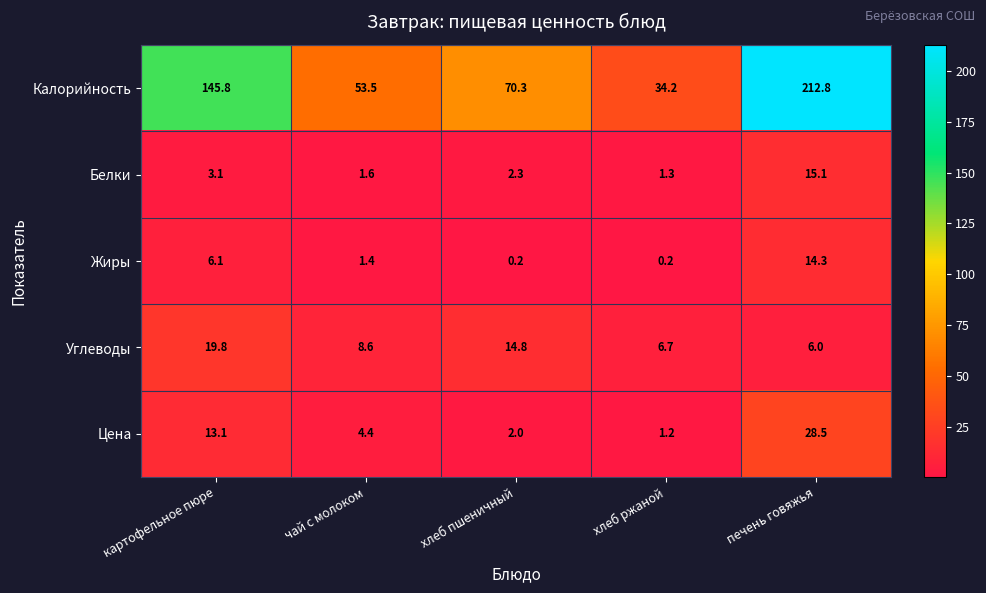

Between хлеб пшеничный and хлеб ржаной, which series saw the biggest shift?

Калорийность